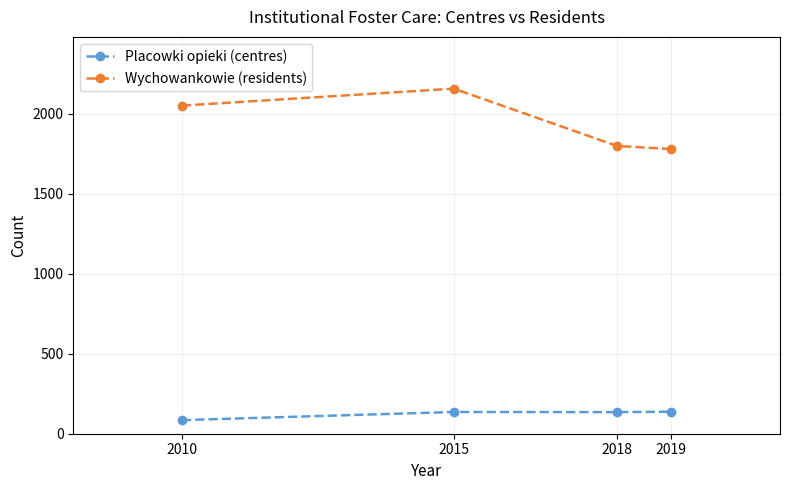

Is this an area chart (filled region under the line)?

No